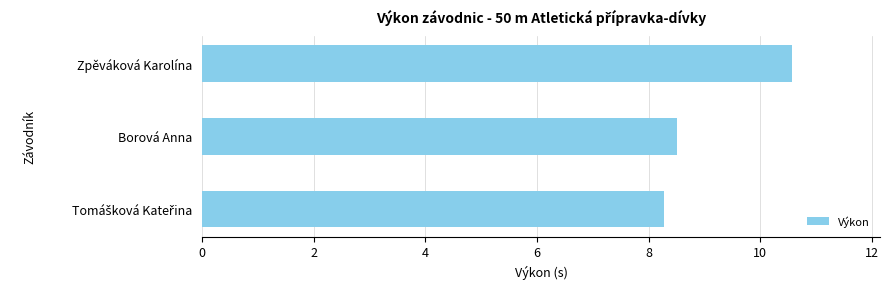

At which category does the chart reach its peak across all series?

Zpěváková Karolína